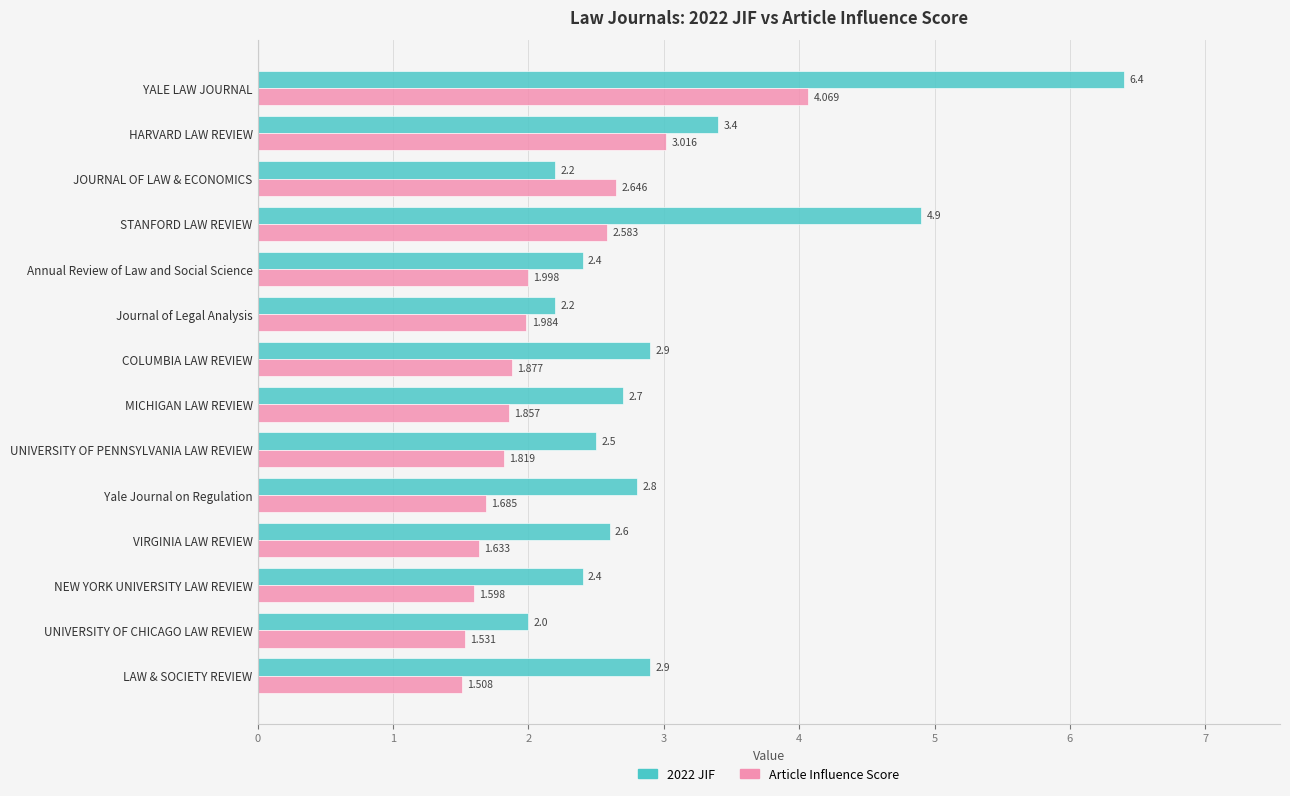

Between HARVARD LAW REVIEW and Annual Review of Law and Social Science, which series saw the biggest shift?

Article Influence Score